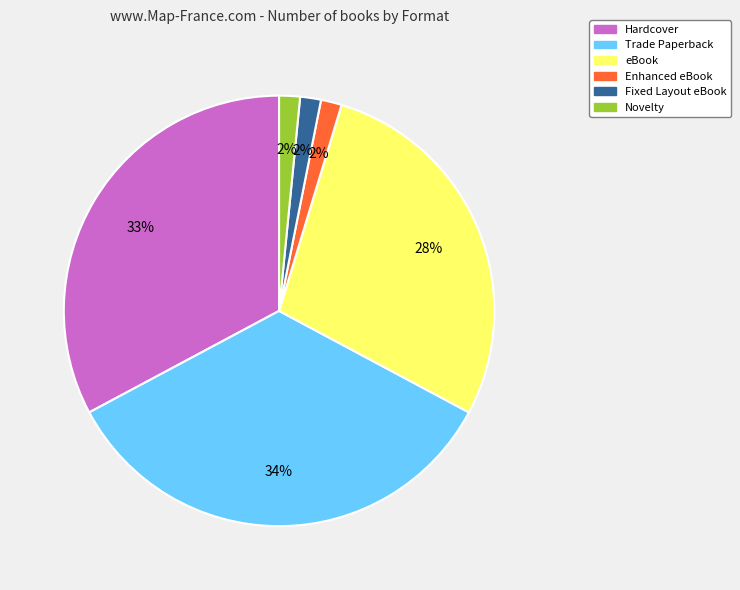

Do Fixed Layout eBook and Enhanced eBook together represent more than half of the pie?

No